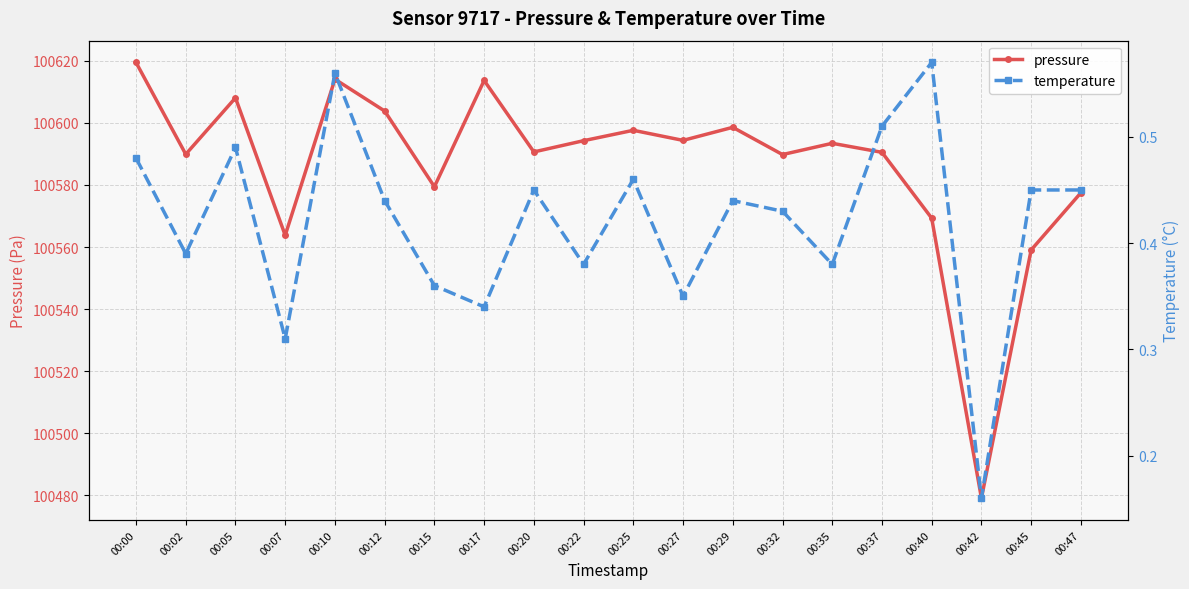

Does the chart display data point markers on the line(s)?

Yes